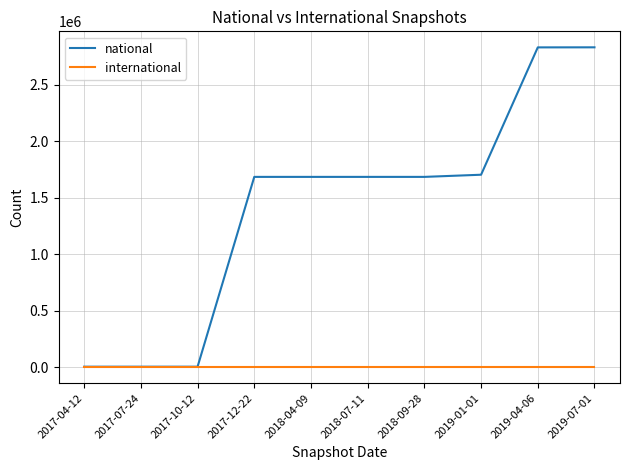

Which series has the largest range (max minus min)?

national